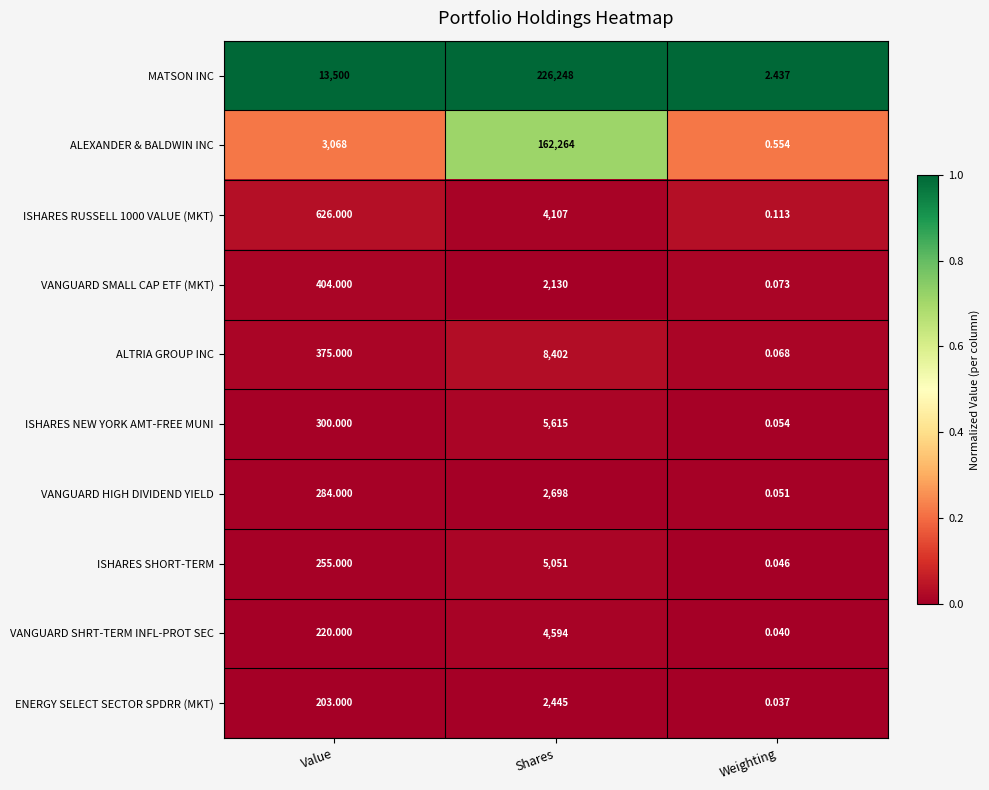

Rank the series by their maximum value, from highest to lowest.

MATSON INC, ALEXANDER & BALDWIN INC, ALTRIA GROUP INC, ISHARES NEW YORK AMT-FREE MUNI, ISHARES SHORT-TERM, VANGUARD SHRT-TERM INFL-PROT SEC, ISHARES RUSSELL 1000 VALUE (MKT), VANGUARD HIGH DIVIDEND YIELD, ENERGY SELECT SECTOR SPDRR (MKT), VANGUARD SMALL CAP ETF (MKT)